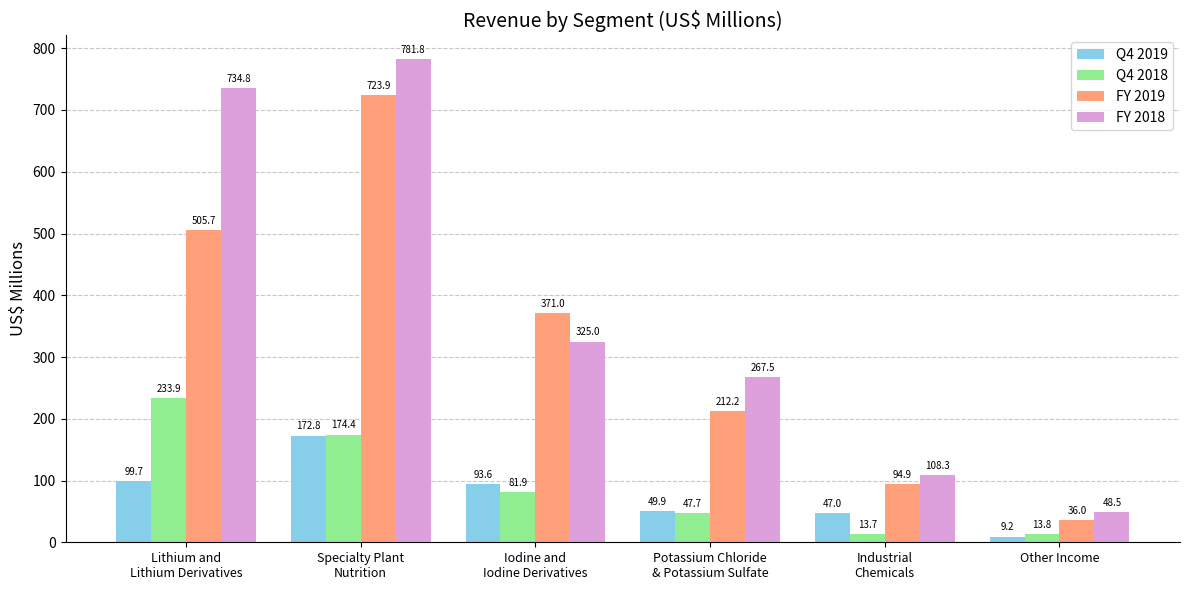

Where does the Q4 2018 series first go above 81?

Lithium and
Lithium Derivatives